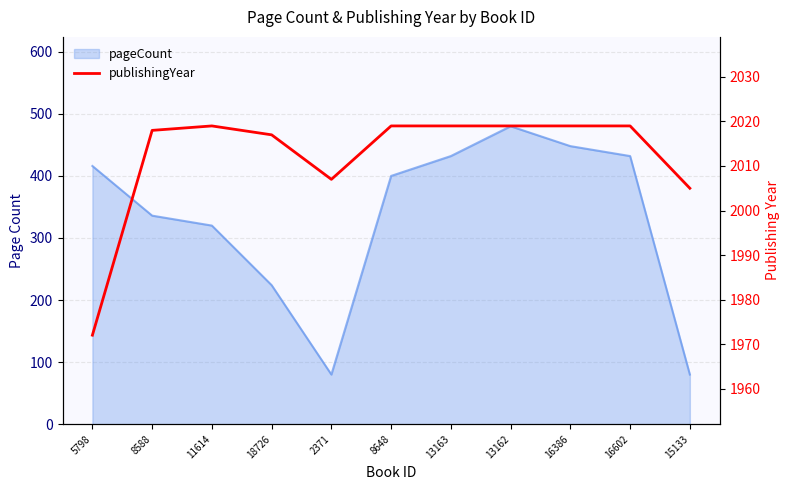

At which category does the data reach its first local valley?

2371